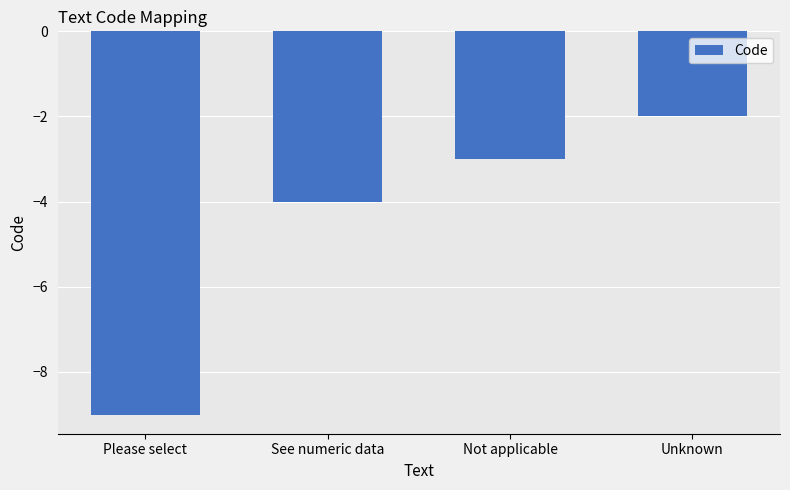

What is the label of the 4th bar from the right?

Please select